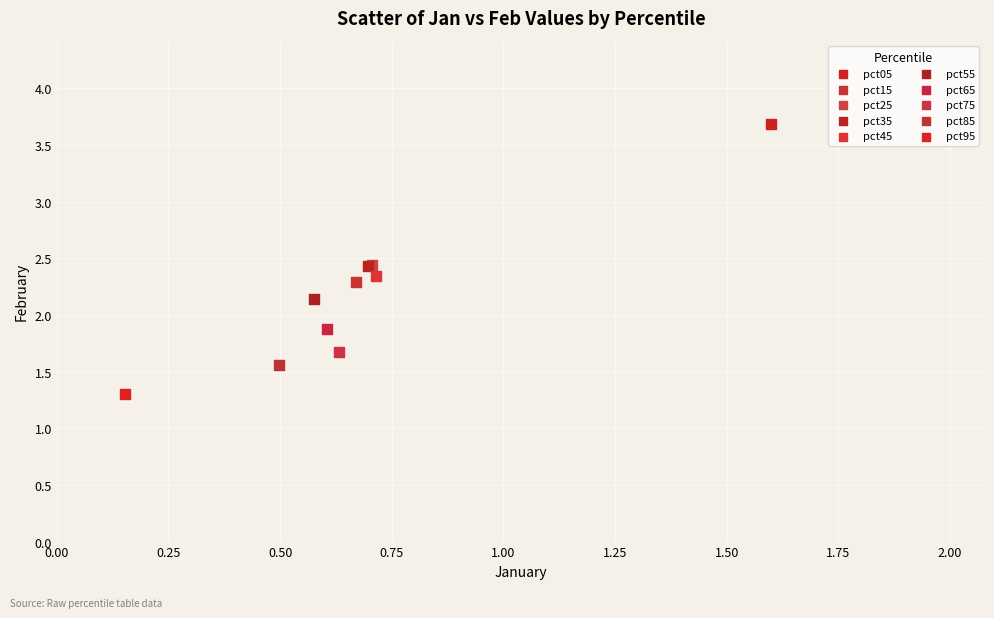

What are all the series names shown in the legend?

pct05, pct15, pct25, pct35, pct45, pct55, pct65, pct75, pct85, pct95